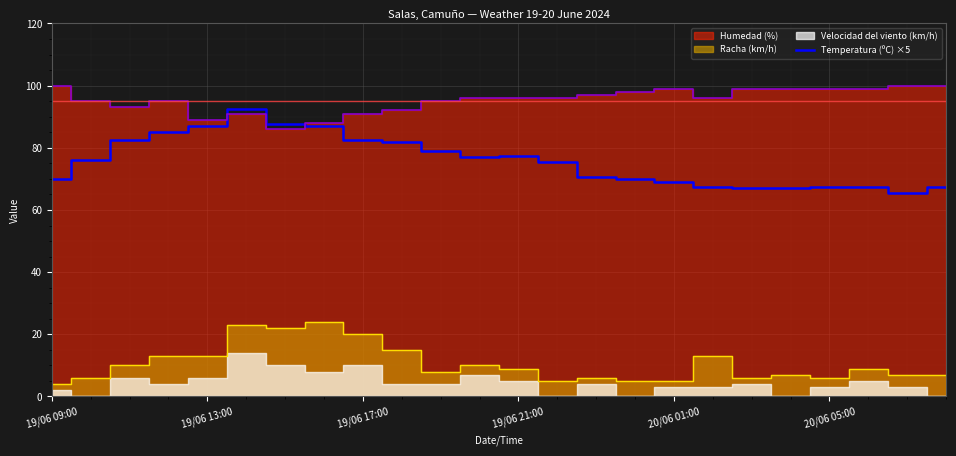

What is the highest value of the Temperatura (ºC) ×5 series?

92.5